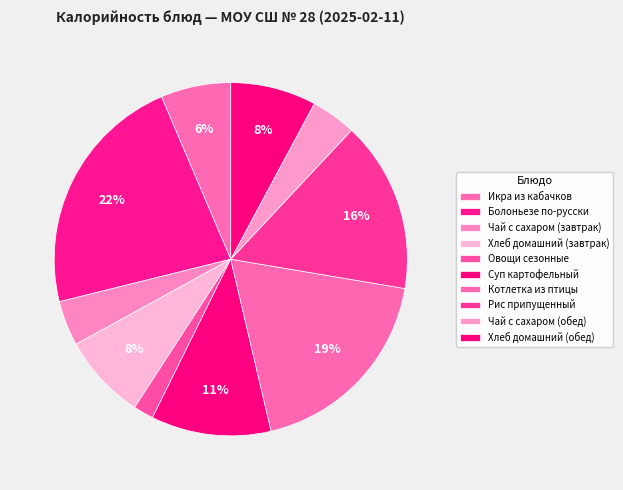

How many segments does this pie chart have?

10